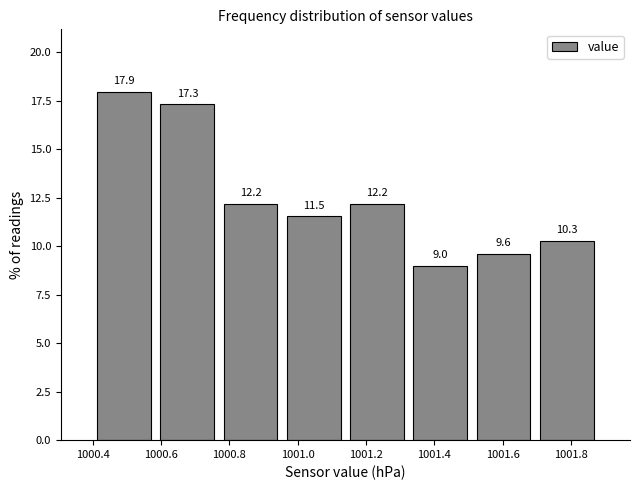

Over which range of the x-axis is the bar tallest?

1000.400 to 1000.585